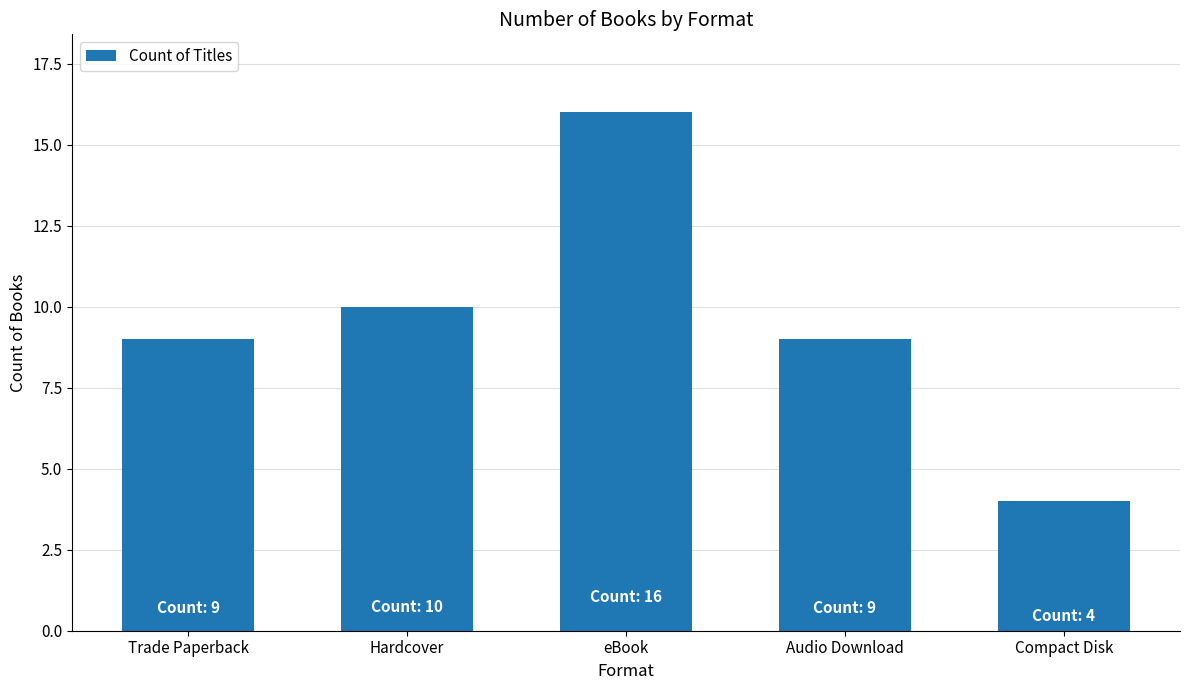

The chart shows a value of 16 at eBook. True or false?

True